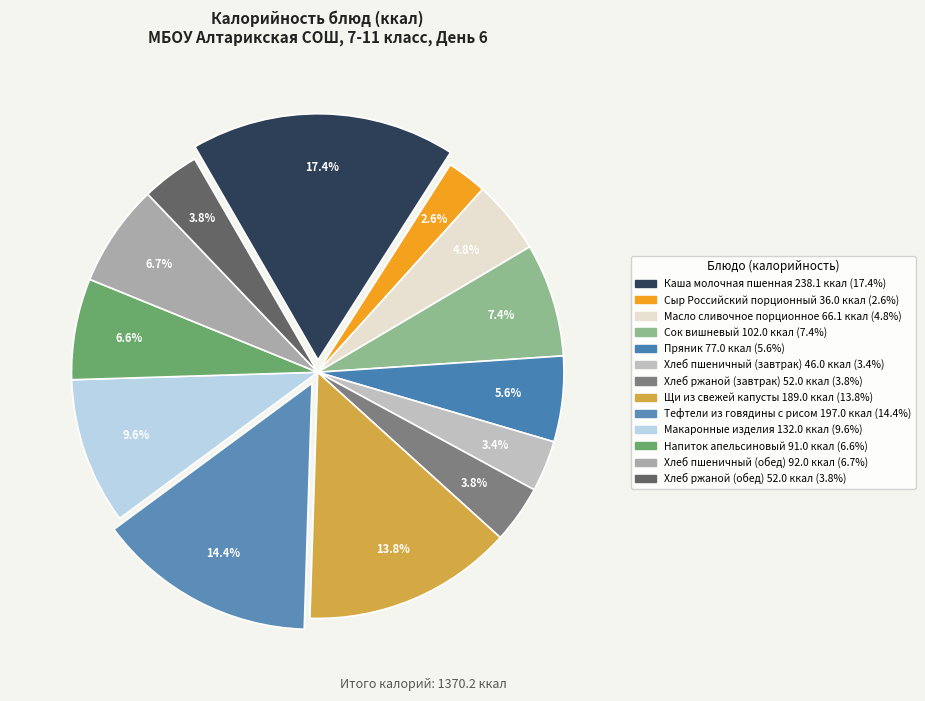

Count the number of slices in the pie.

13